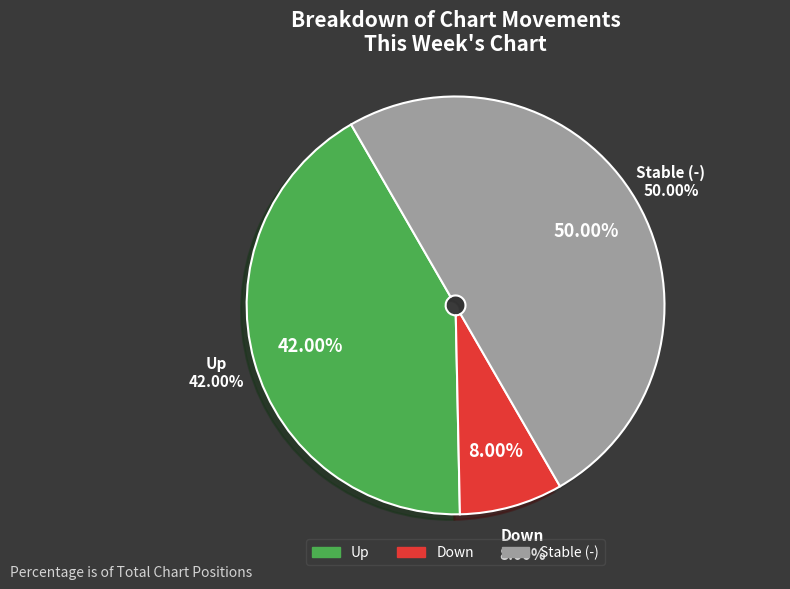

Count the number of slices in the pie.

3